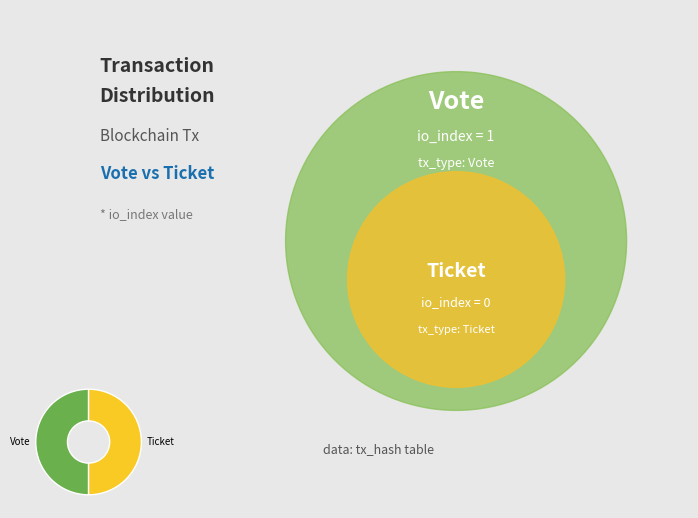

Is it true that Ticket is 50% of the pie?

True